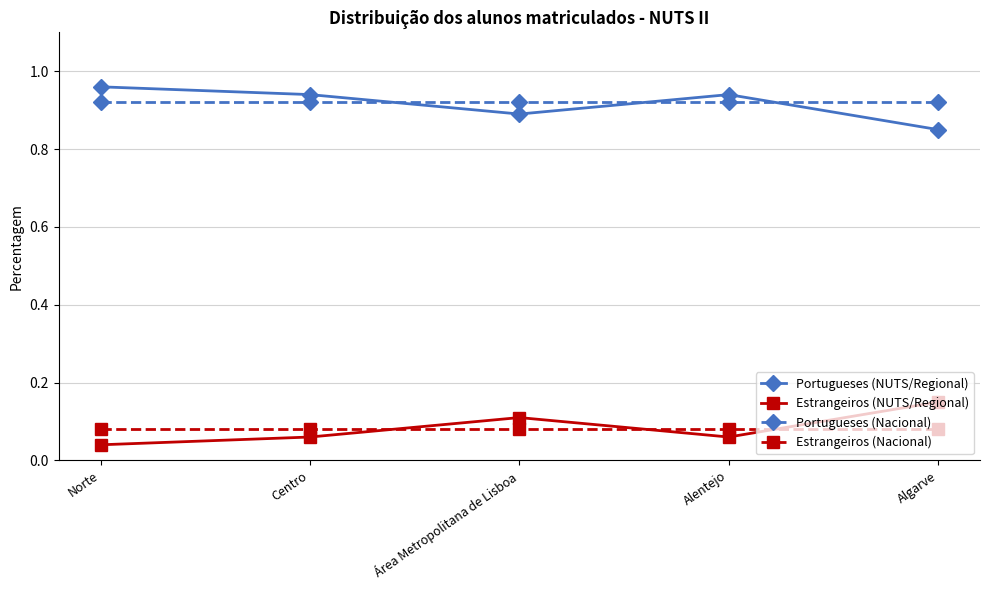

What is the label of the 1st point from the right?

Algarve